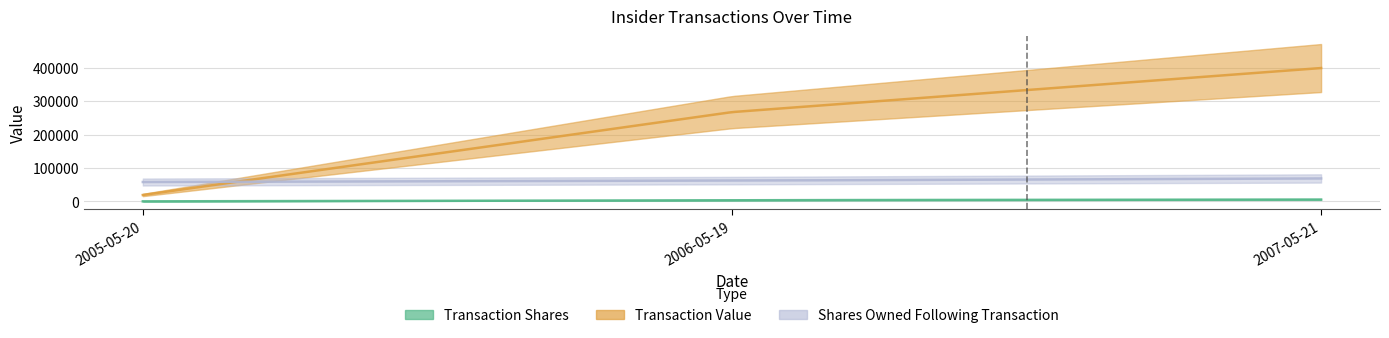

What is the sum of all transactionShares values?

9743